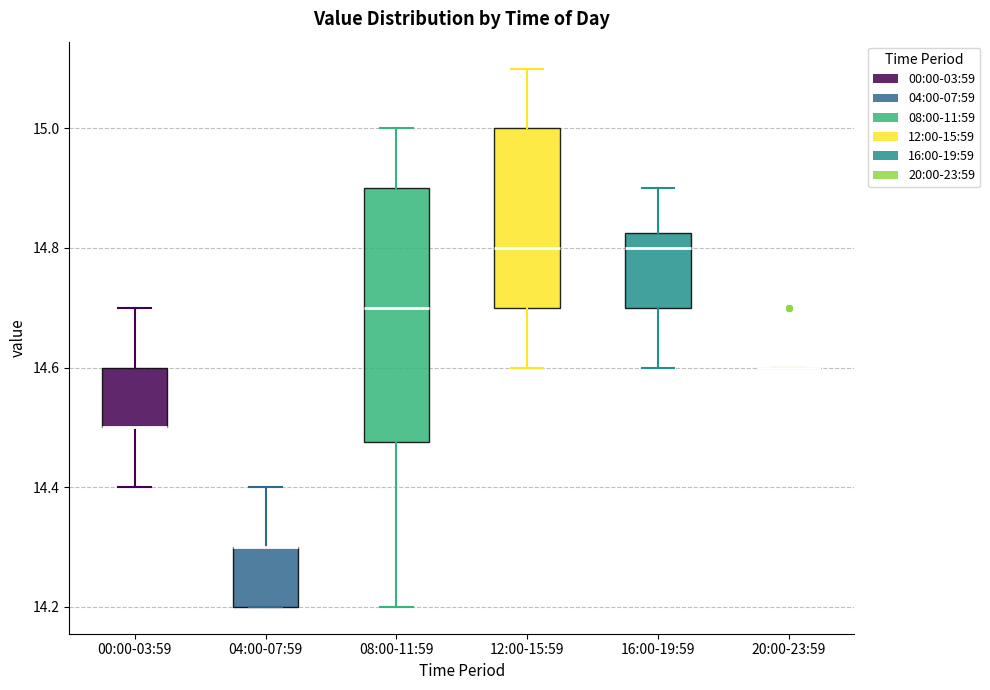

Comparing the boxes themselves (not the whiskers), which one is the tallest?

08:00-11:59